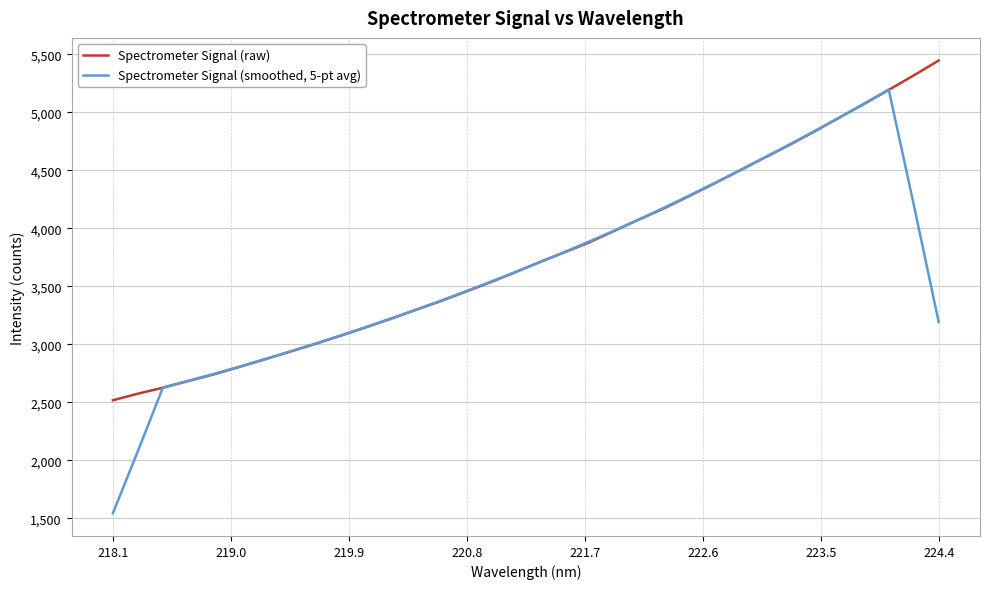

In Spectrometer Signal (smoothed, 5-pt avg), how many points are higher than both neighbors (excluding endpoints)?

1